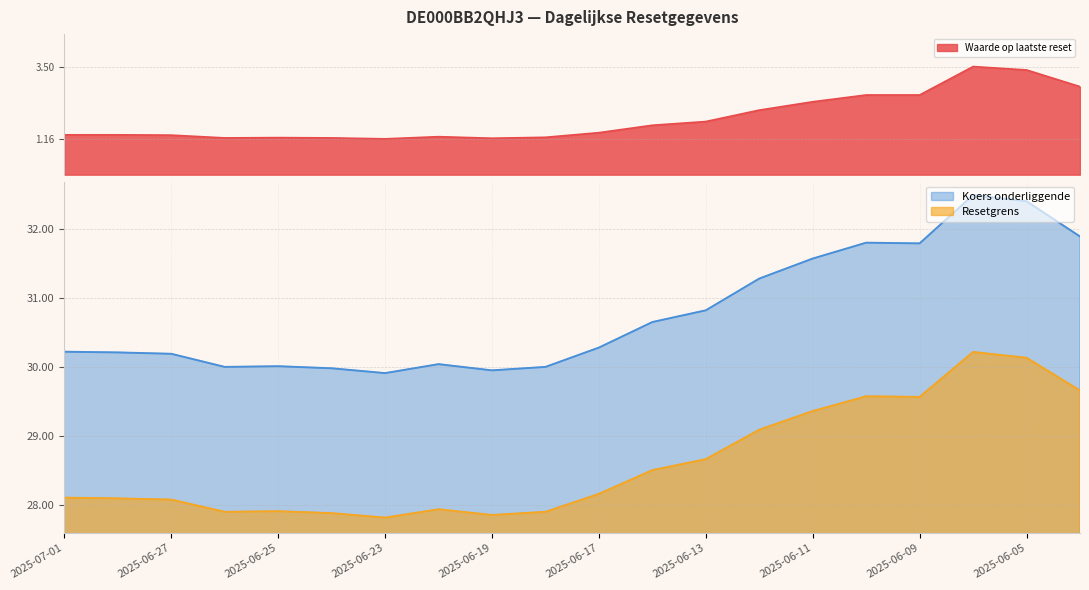

How many distinct data groups are displayed?

3